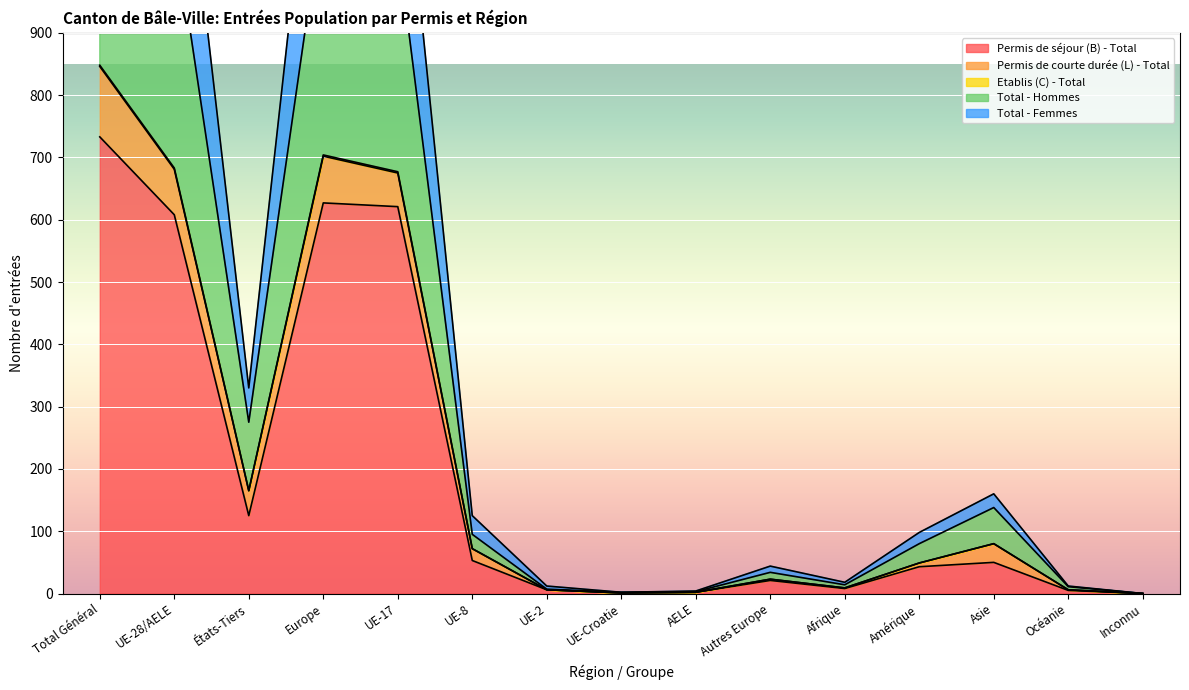

At which category does the chart reach its minimum across all series?

Inconnu